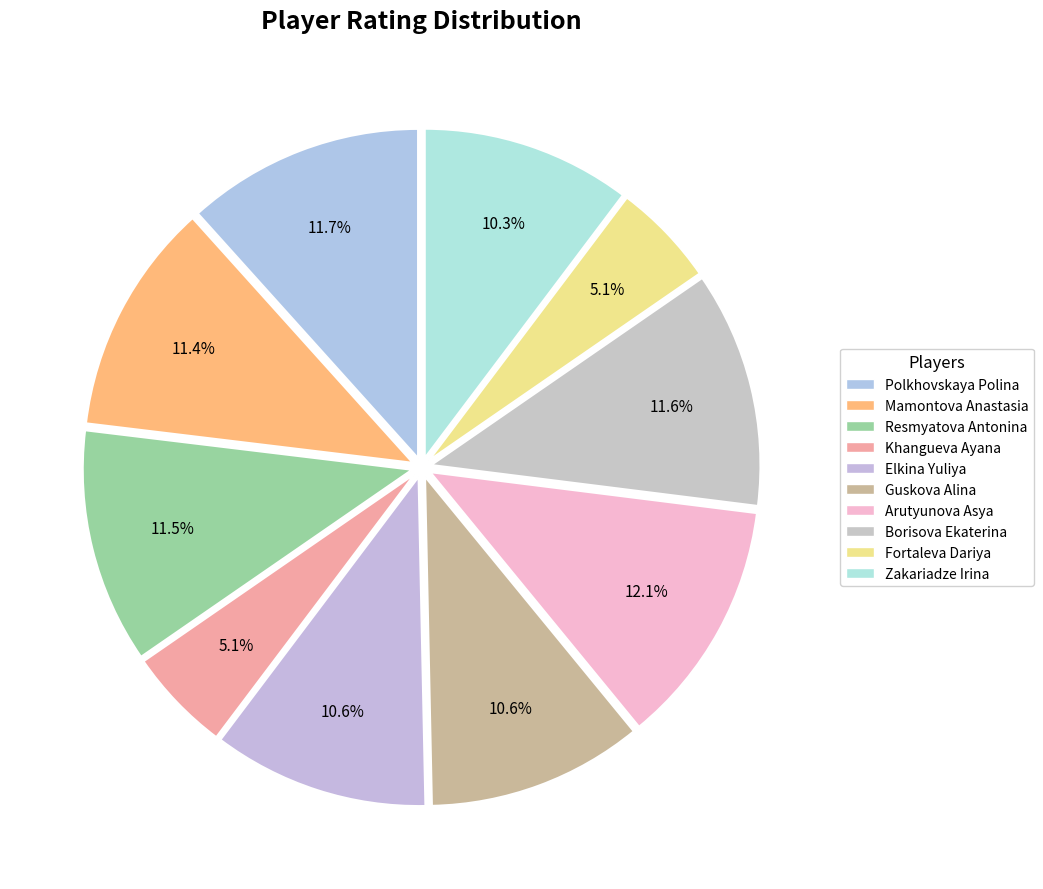

Does Borisova Ekaterina represent more than half of the total?

No